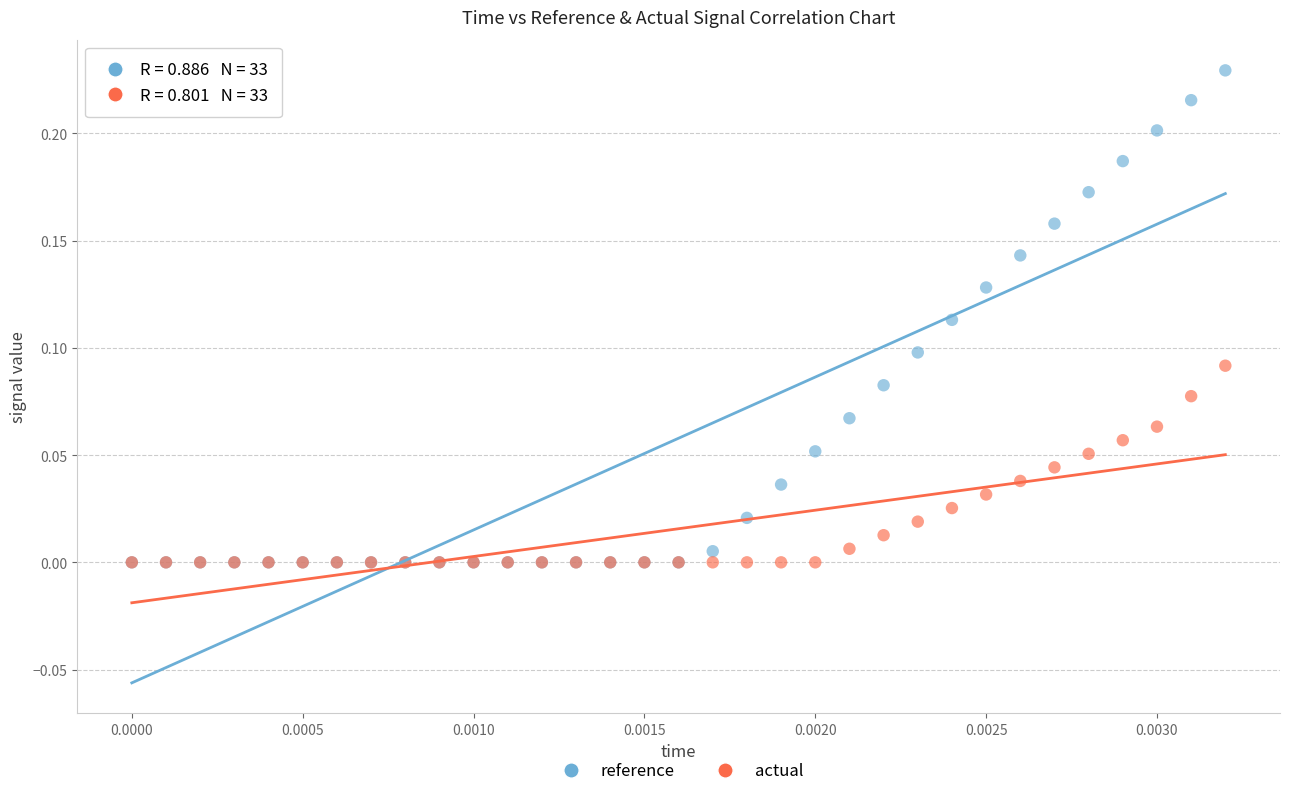

Which series reaches the maximum Y coordinate?

reference